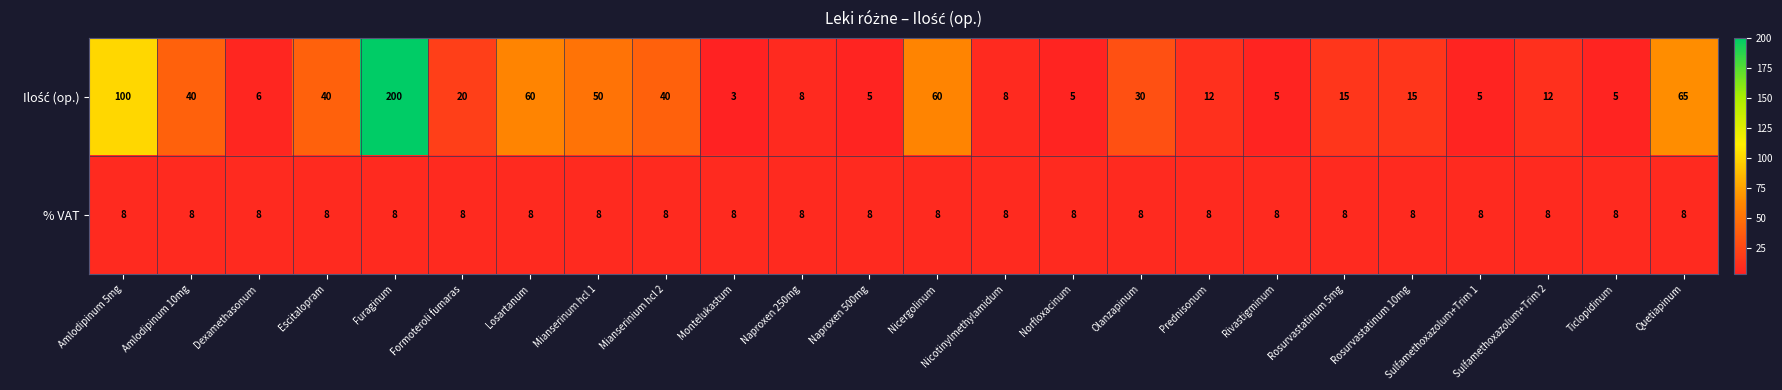

What is the spread (max minus min) of values at Prednisonum?

4